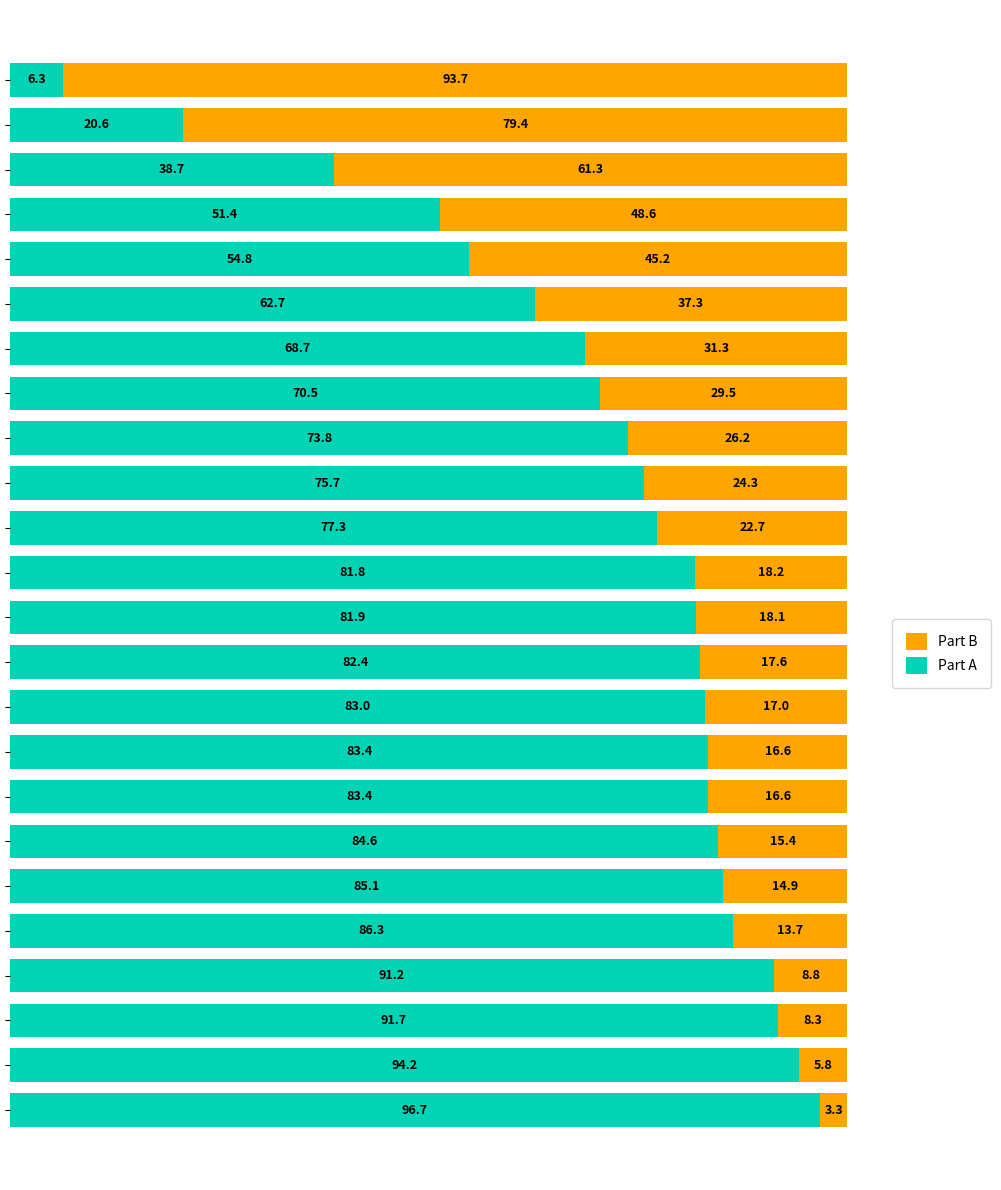

How many series are shown in this chart?

2